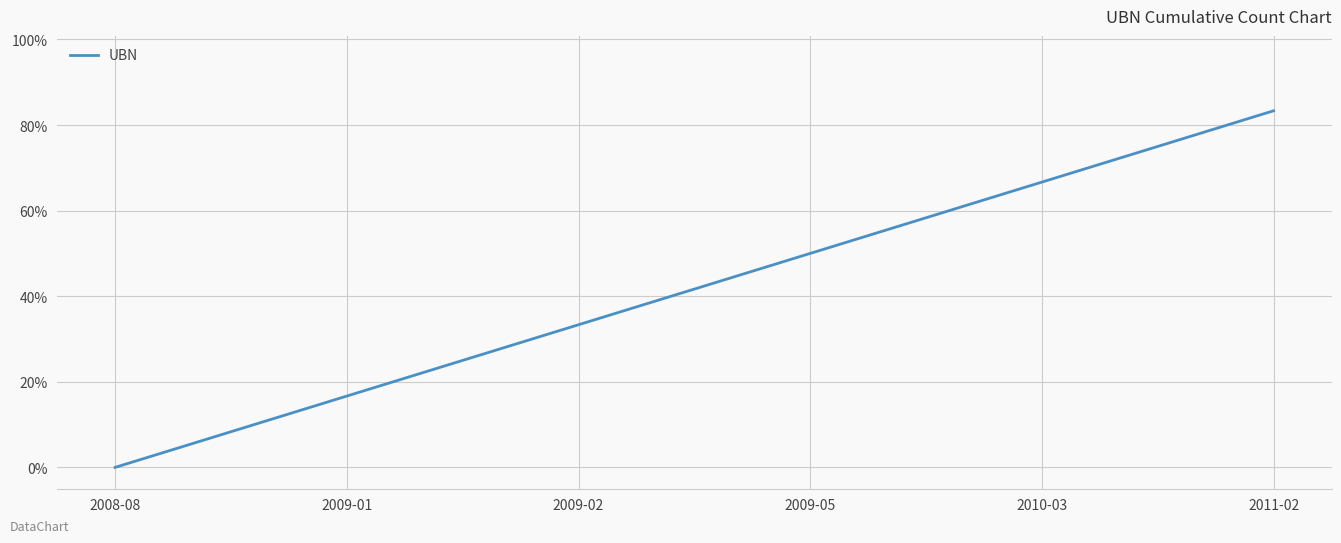

How many categories are shown in the chart?

6